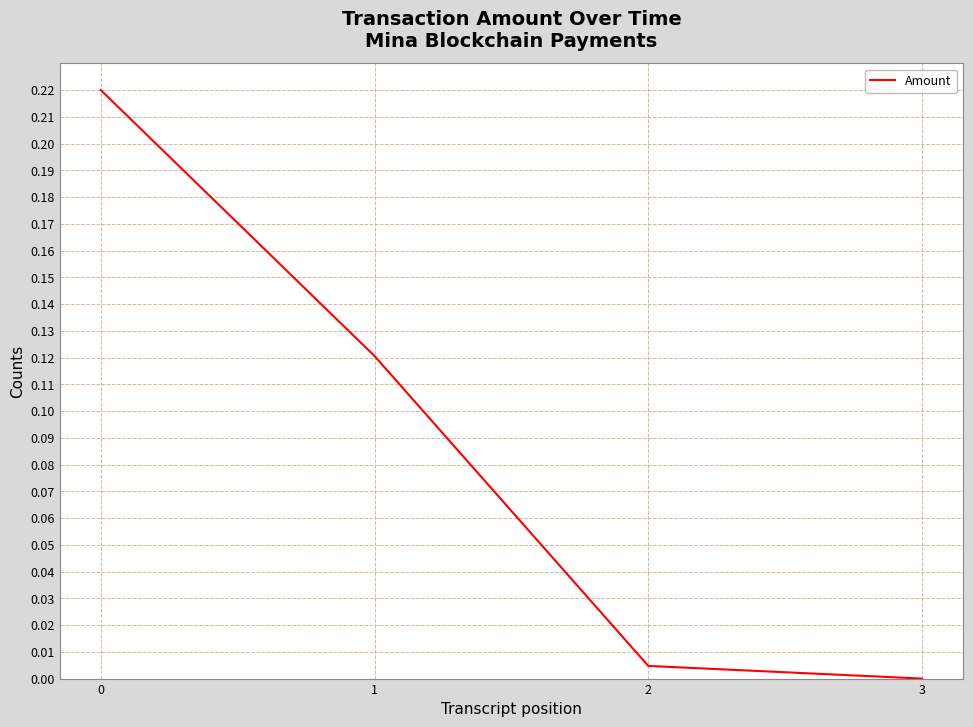

True or false: the data has more than 0 interior local peaks.

False